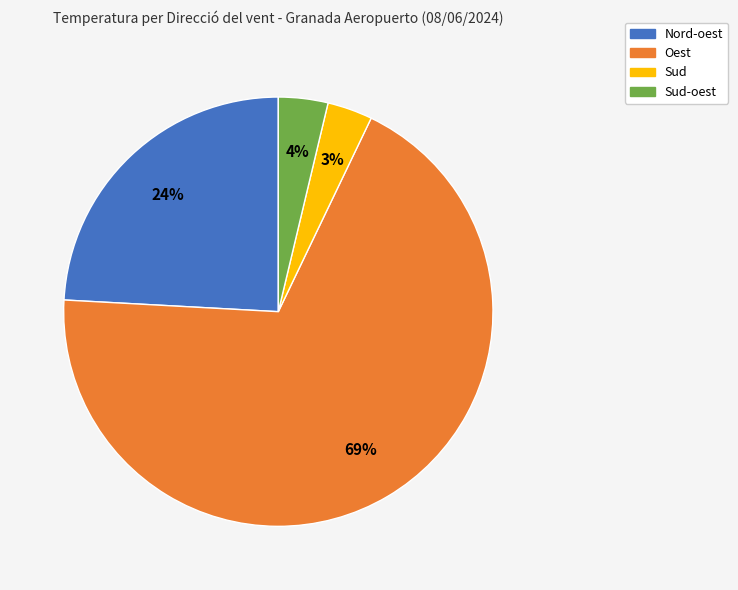

To the nearest percent, what is the average slice percentage?

25%